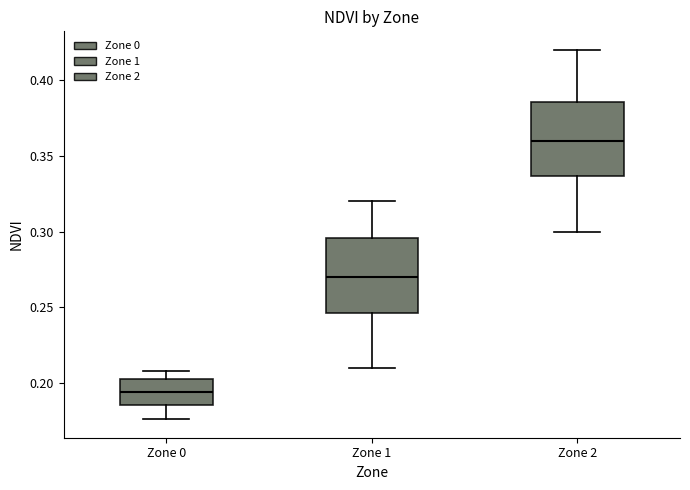

Reading left to right, read every box against the y-axis: the position of its median line, the range the box covers, and the ends of its whiskers. The values are not printed on the chart, so give them approximately, as read against the axis.

Zone 0: median 0.195, box 0.185 to 0.205, whiskers 0.175 to 0.210
Zone 1: median 0.270, box 0.245 to 0.295, whiskers 0.210 to 0.320
Zone 2: median 0.360, box 0.335 to 0.385, whiskers 0.300 to 0.420